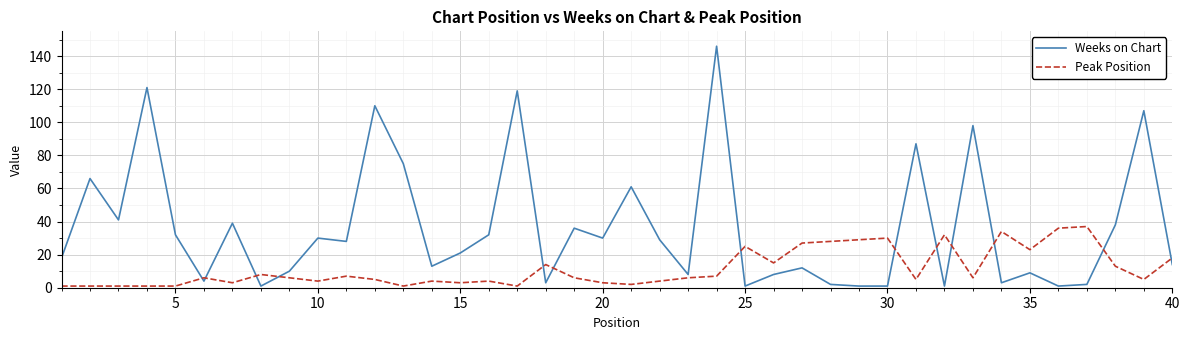

How many intersections are there between Peak Position and Weeks on Chart?

13